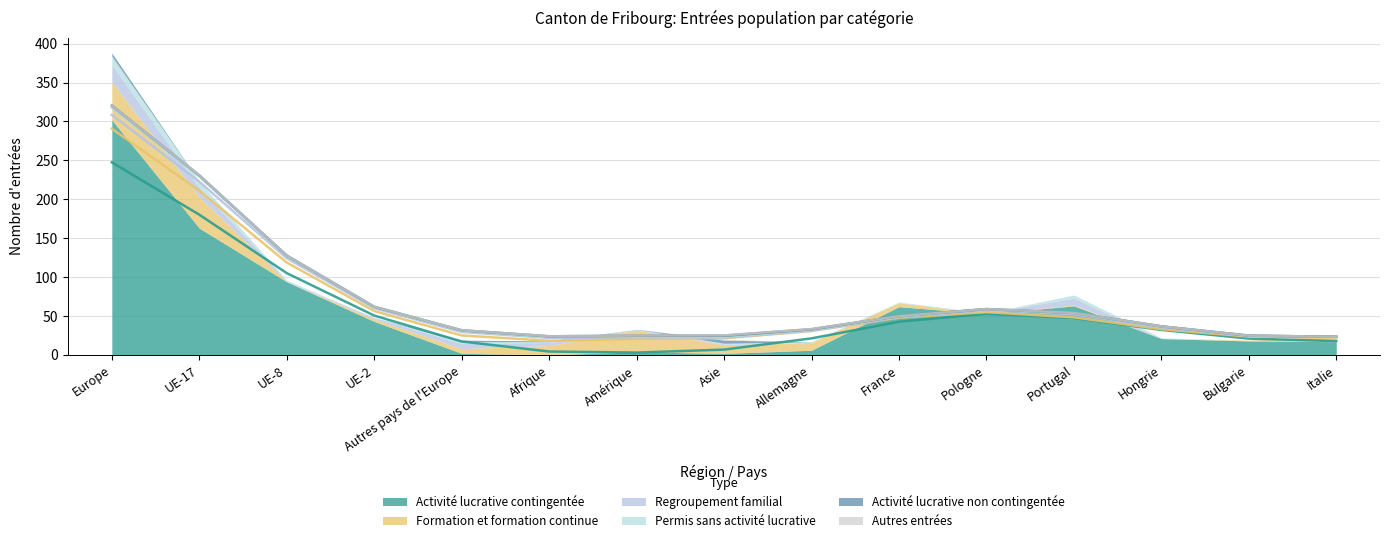

Where does the Permis sans activité lucrative (col_6) series first go above 1?

Europe